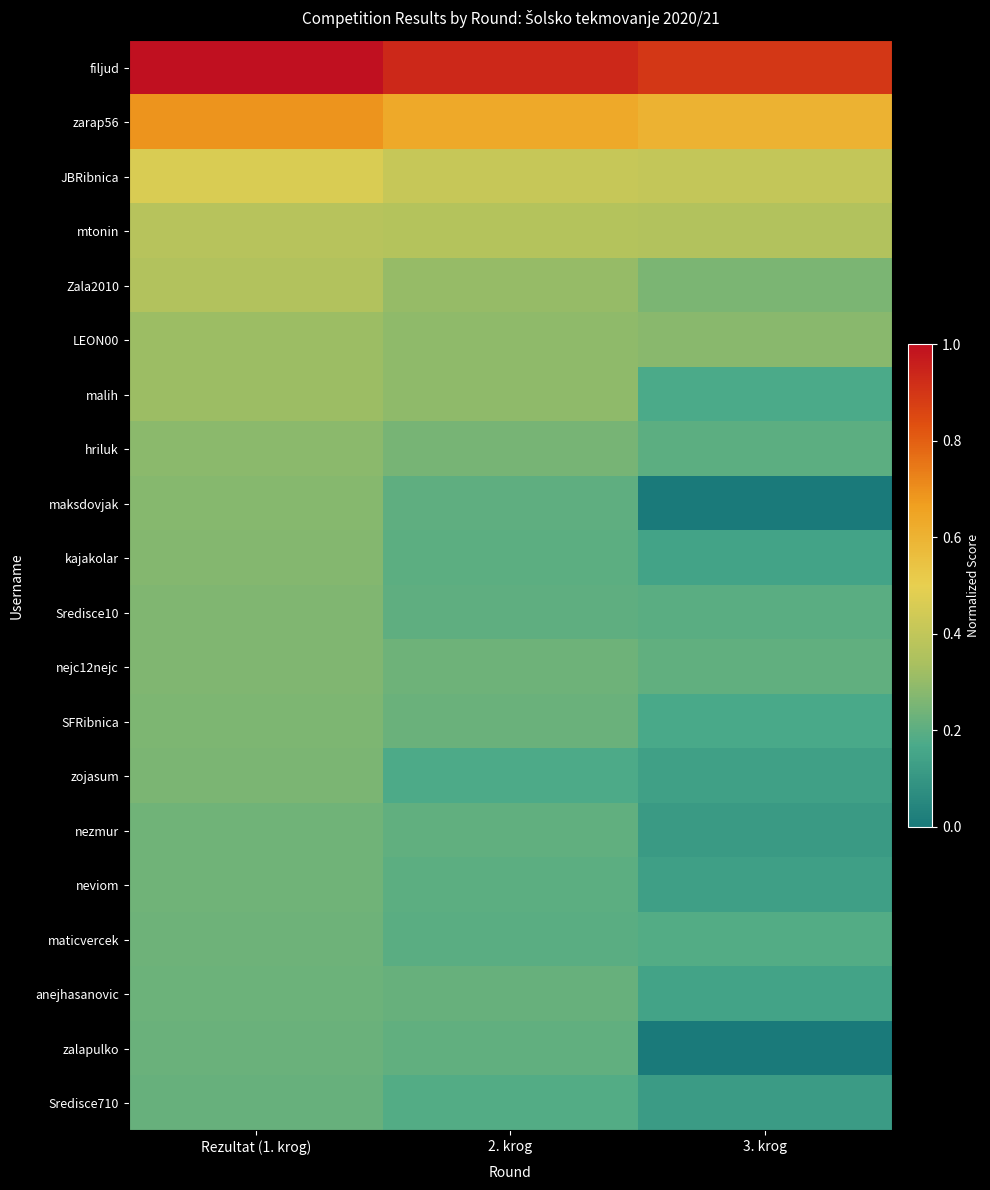

Which has a higher value, 3. krog or 2. krog?

2. krog